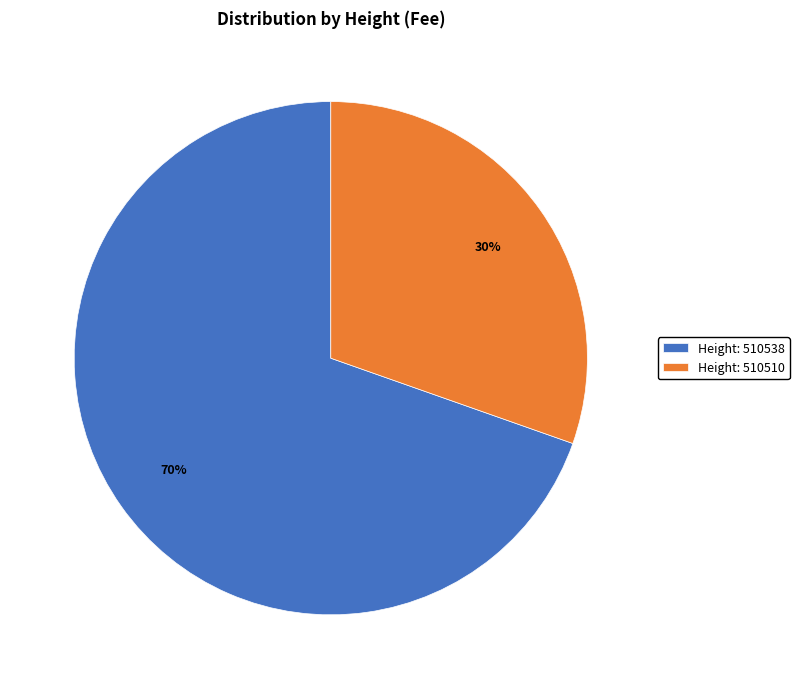

Which category has the biggest portion of the pie?

Height: 510538